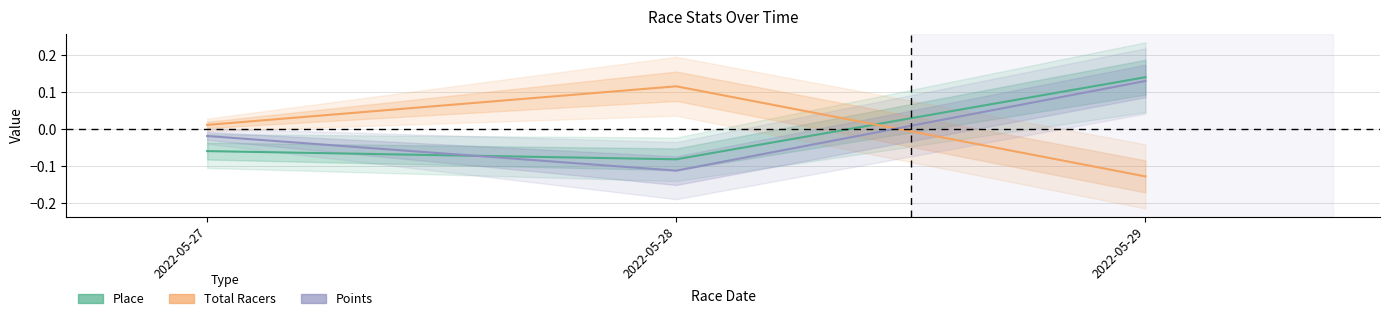

Rank the series at 2022-05-29 from highest to lowest value.

Place, Points, Total Racers